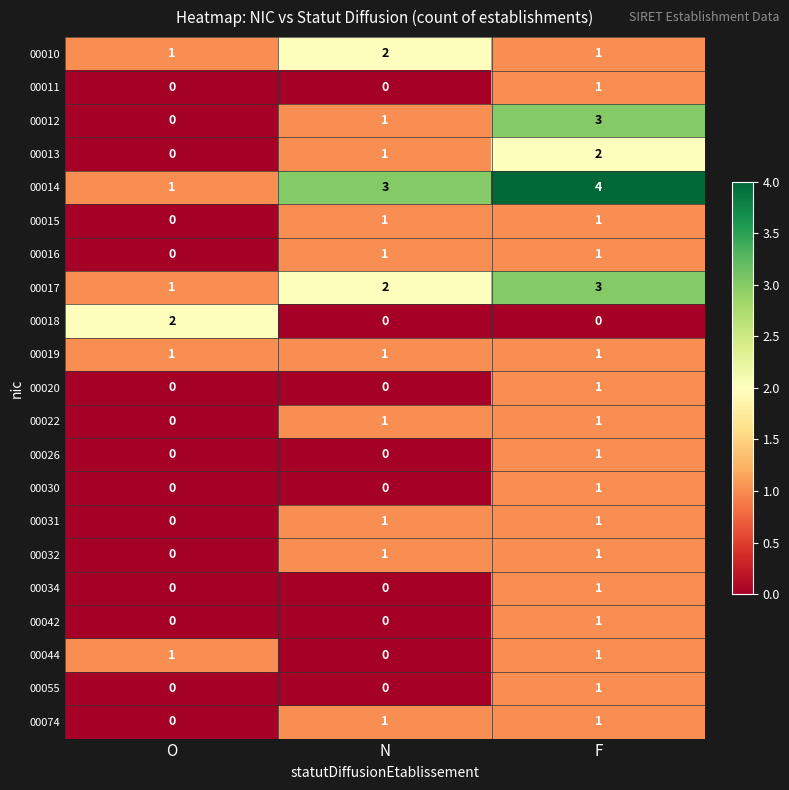

What is the difference between the highest and lowest values at F?

4